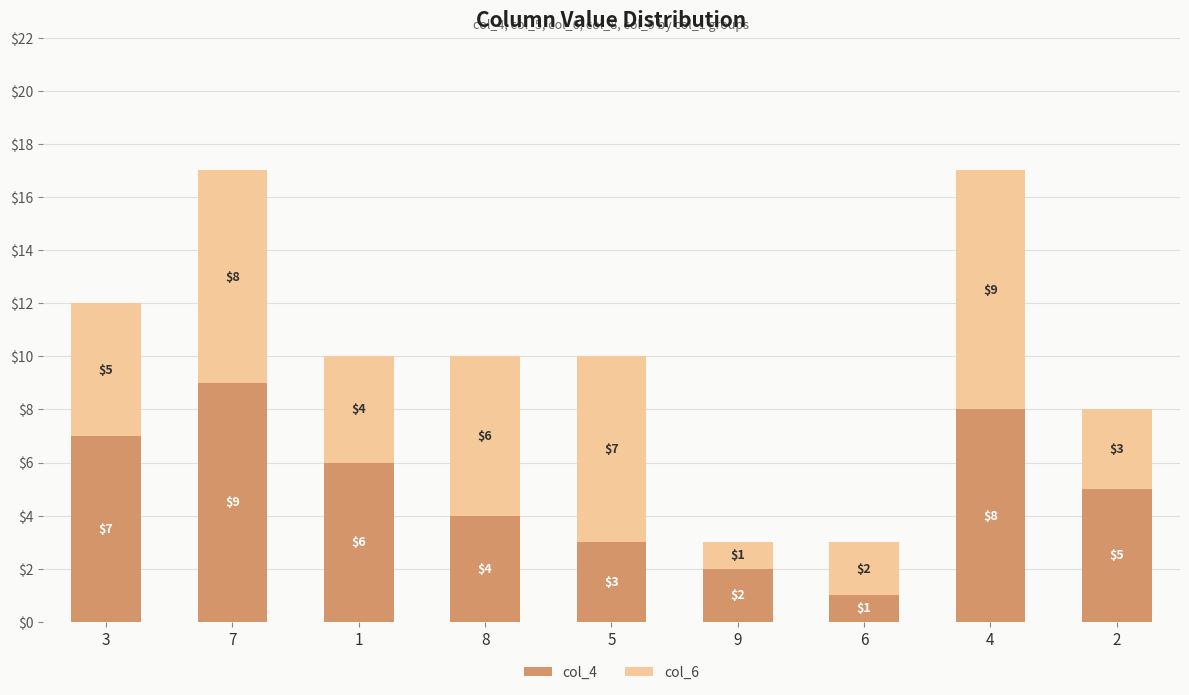

What is the total value across all series at 4?

17